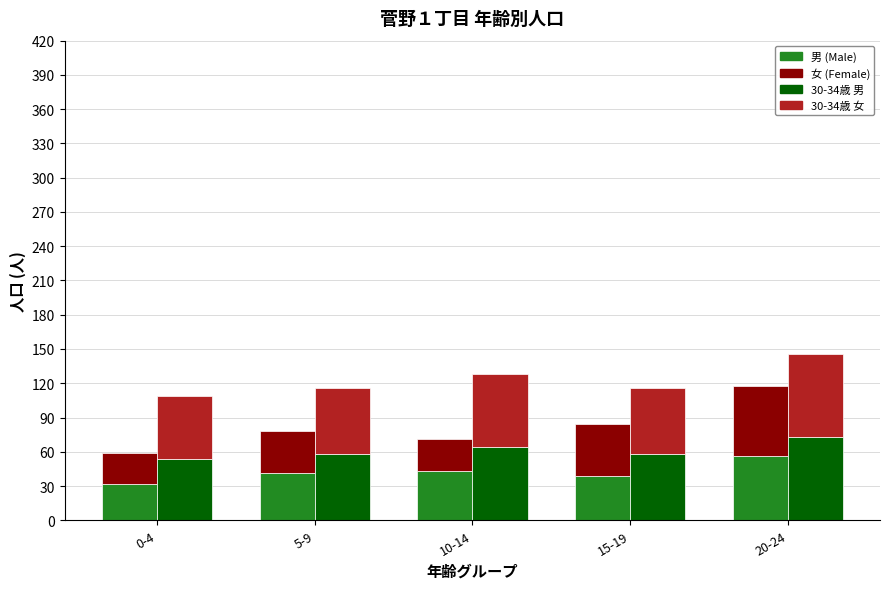

Between 5-9 and 20-24, which series saw the biggest shift?

女 (Female)